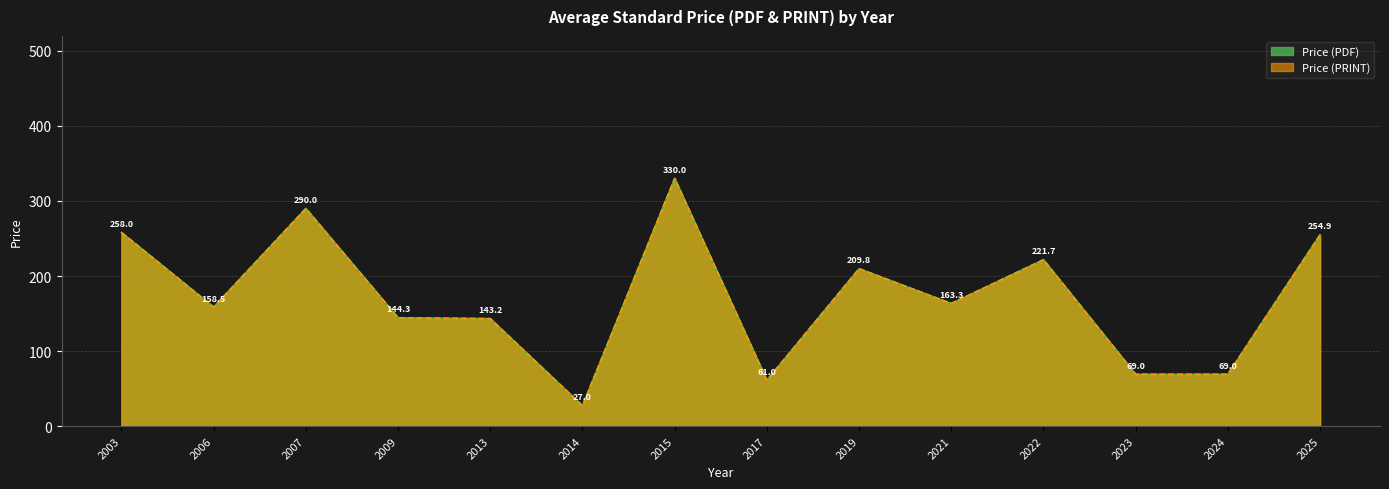

What are all the series names shown in the legend?

Price (PDF), Price (PRINT)